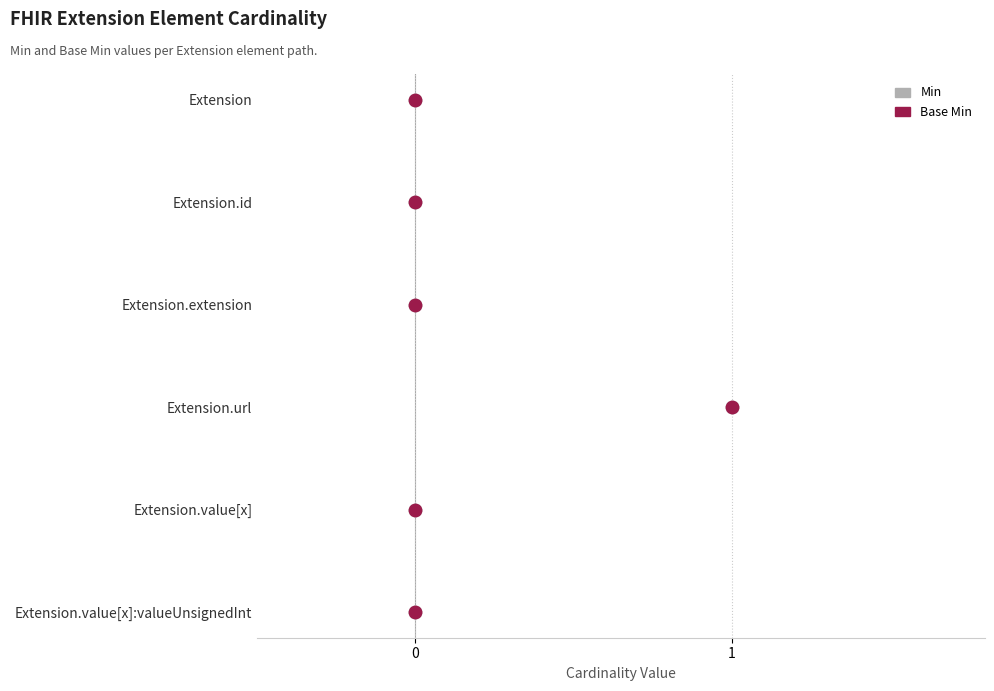

What are all the series names shown in the legend?

Min, Base Min